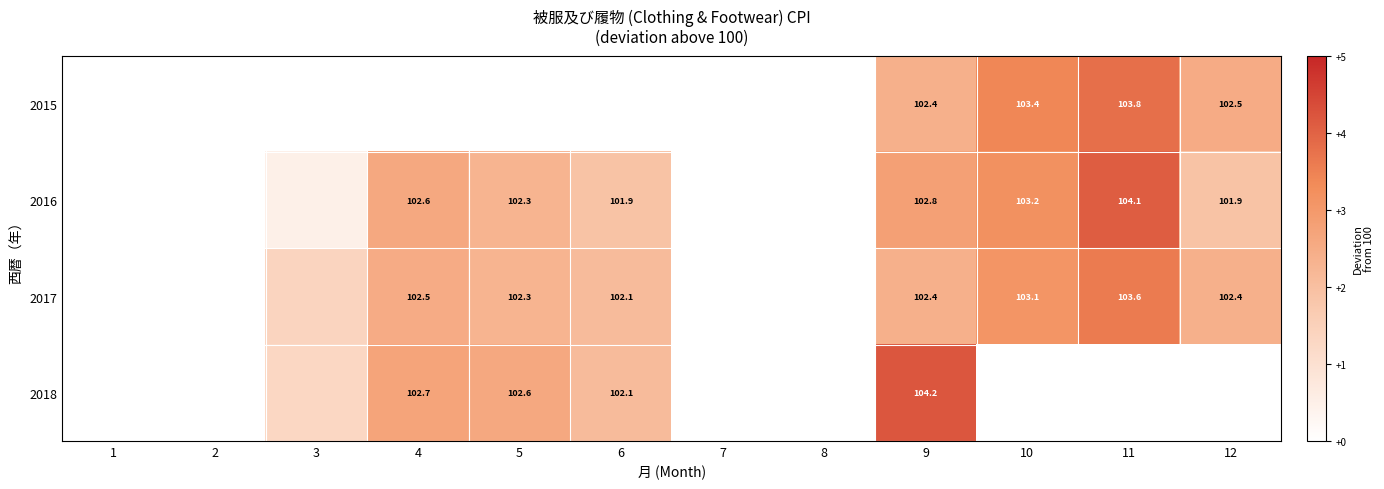

What is the sum of the 2017 values at 5 and 11?

205.9